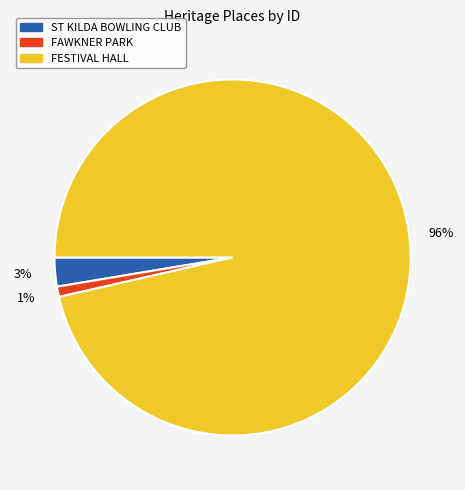

To the nearest percent, what is the combined percentage of FESTIVAL HALL and ST KILDA BOWLING CLUB?

99%